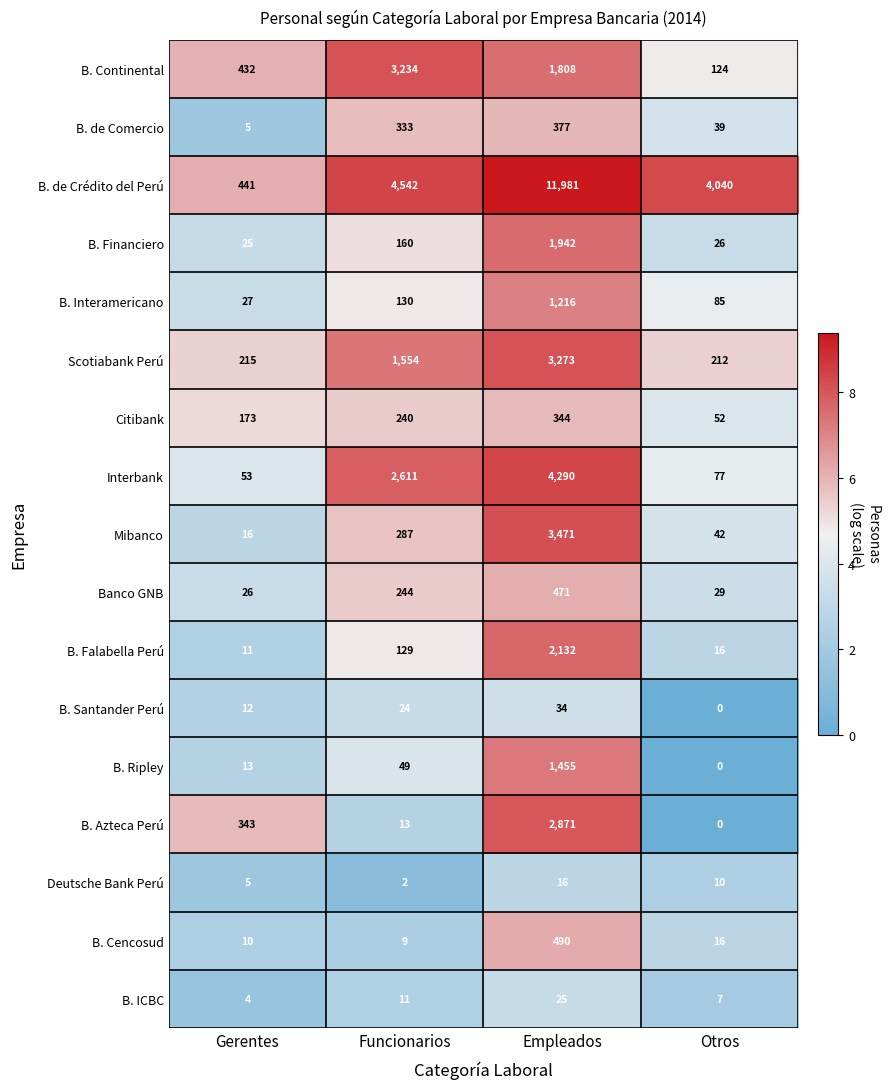

The value of Deutsche Bank Perú at Funcionarios is 2. True or false?

True